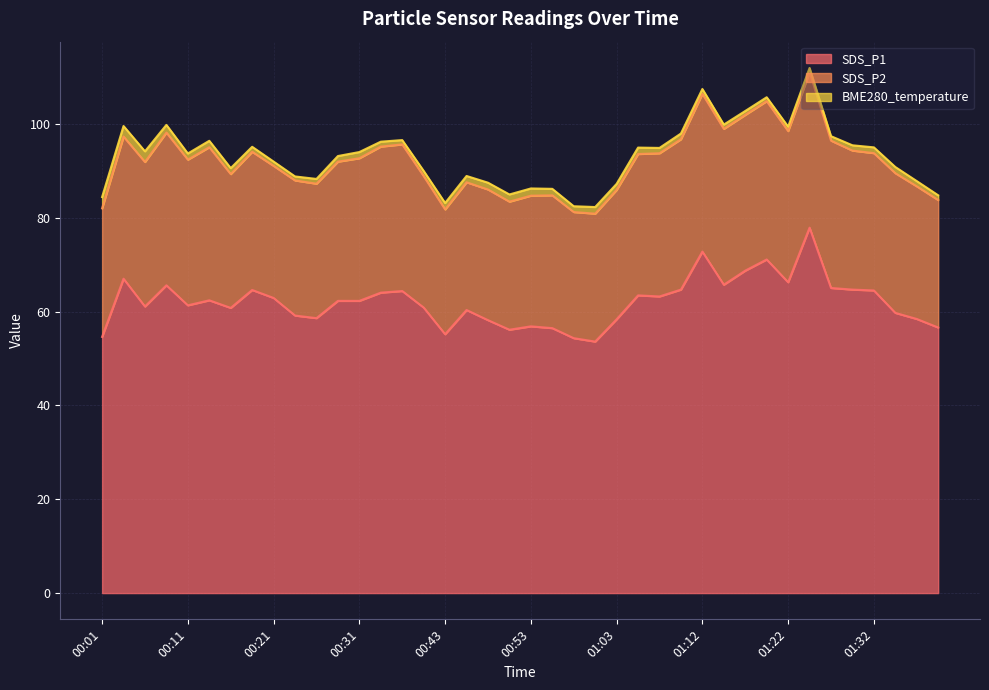

What position from the right is 00:33?

27